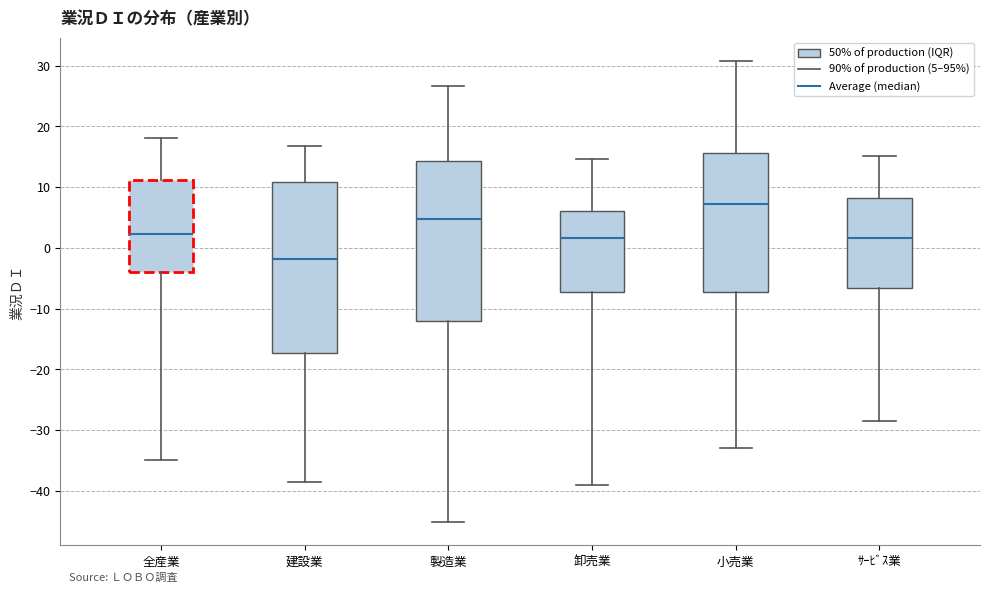

Which box is the tallest, from its lower edge to its upper edge?

建設業